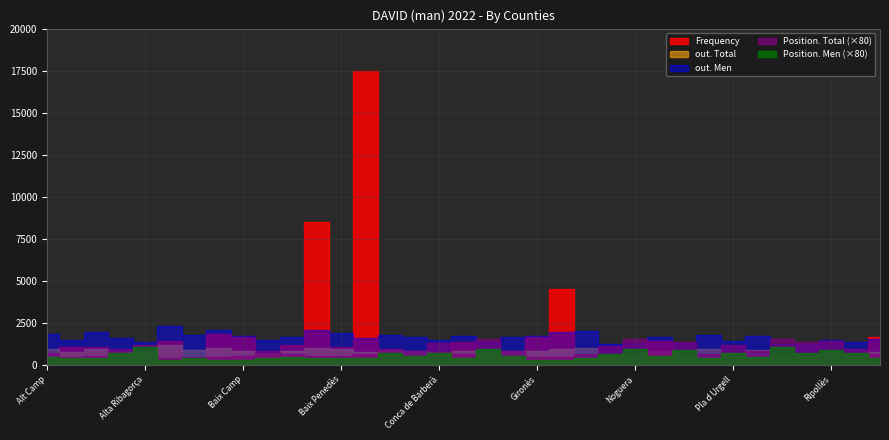

The value of Frequency at Noguera is 453. True or false?

False